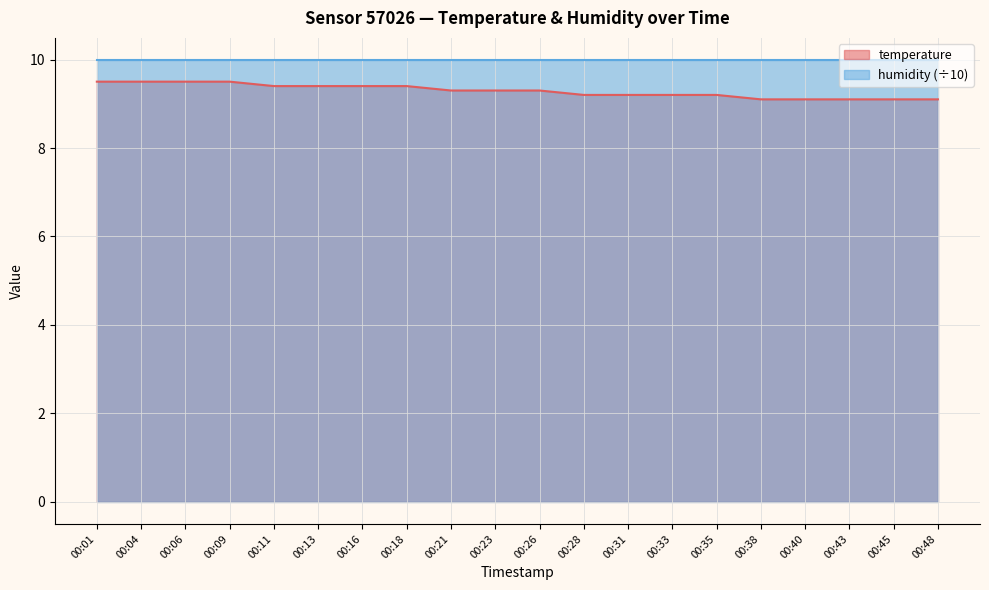

What is the minimum value shown in the chart?

9.1